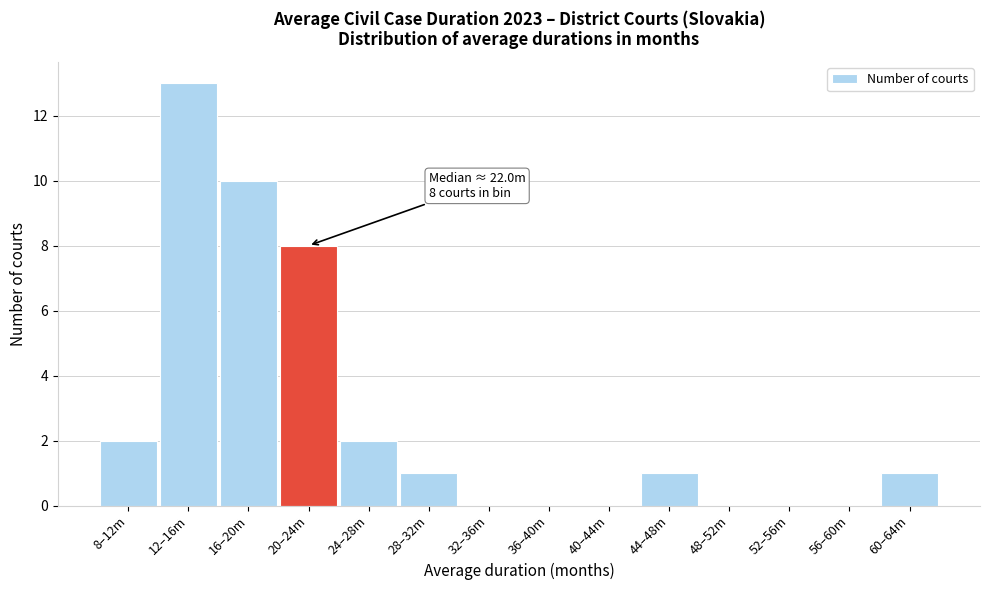

Reading left to right, what are all the values shown in this chart?

8–12m=2	12–16m=13	16–20m=10	20–24m=8	24–28m=2	28–32m=1	32–36m=0	36–40m=0	40–44m=0	44–48m=1	48–52m=0	52–56m=0	56–60m=0	60–64m=1